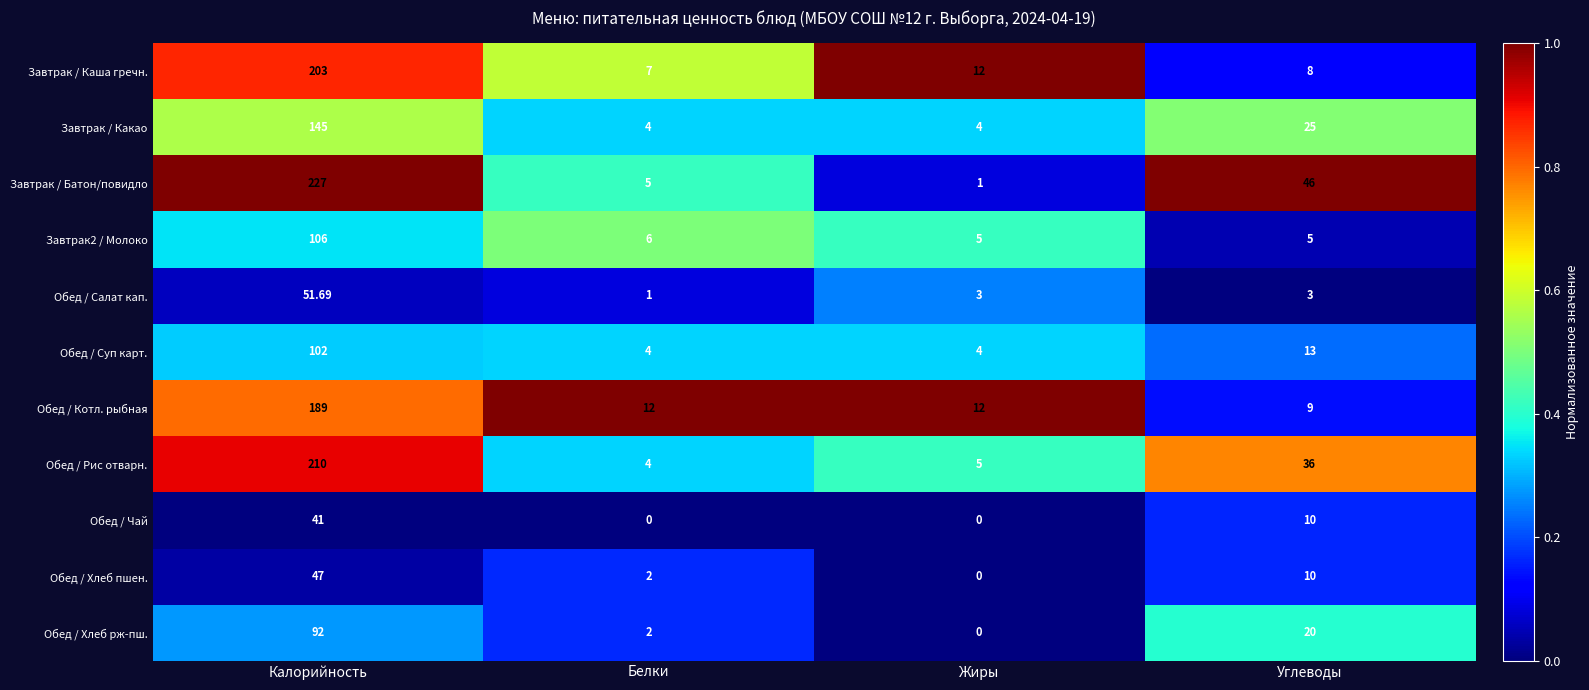

What is the total value across all series at Калорийность?

1413.7